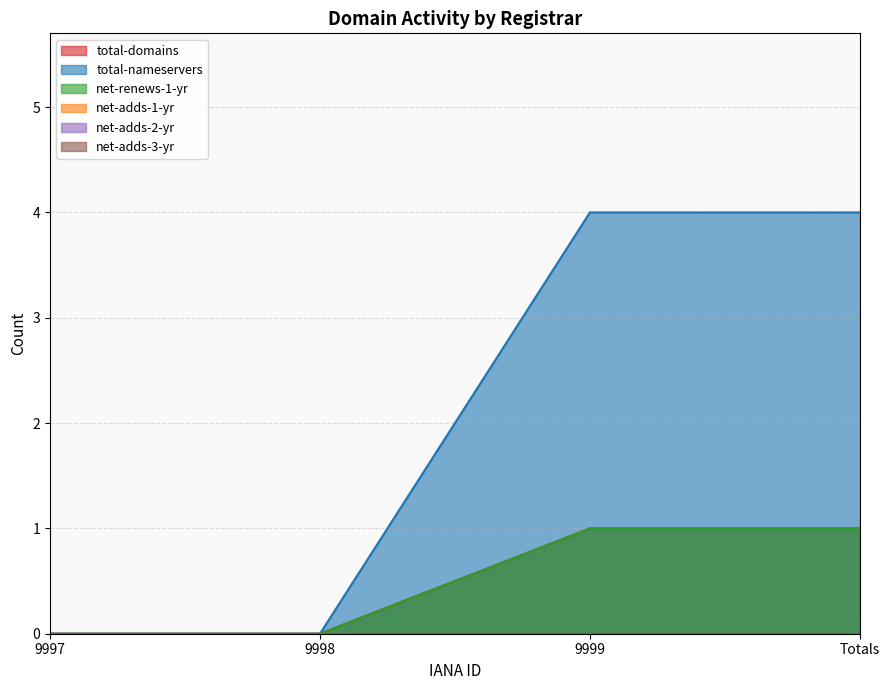

What position from the left is 9999?

3